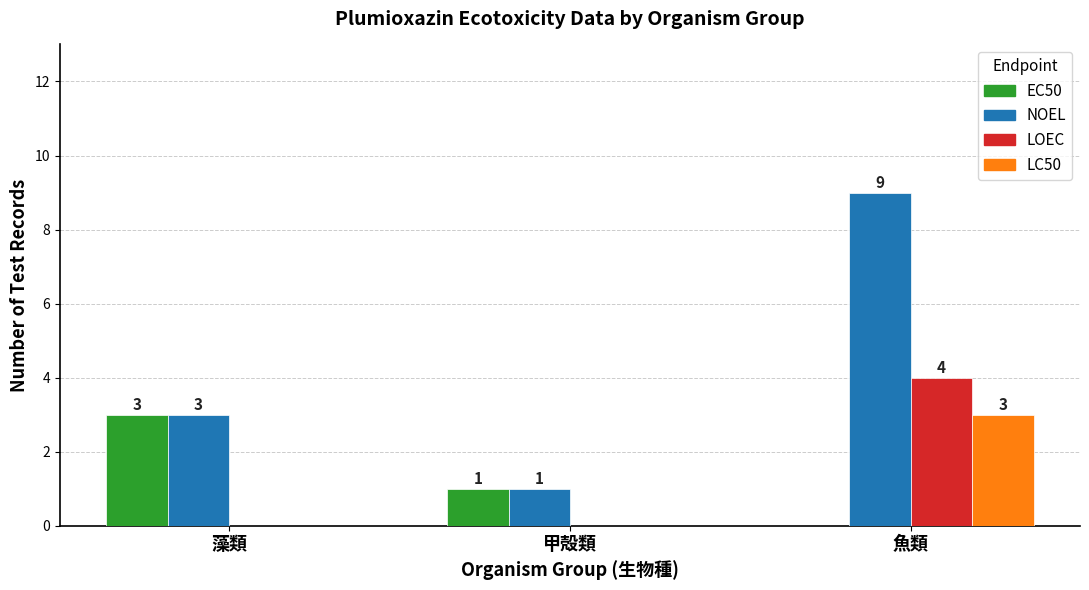

At which category is the sum across all series the highest?

魚類